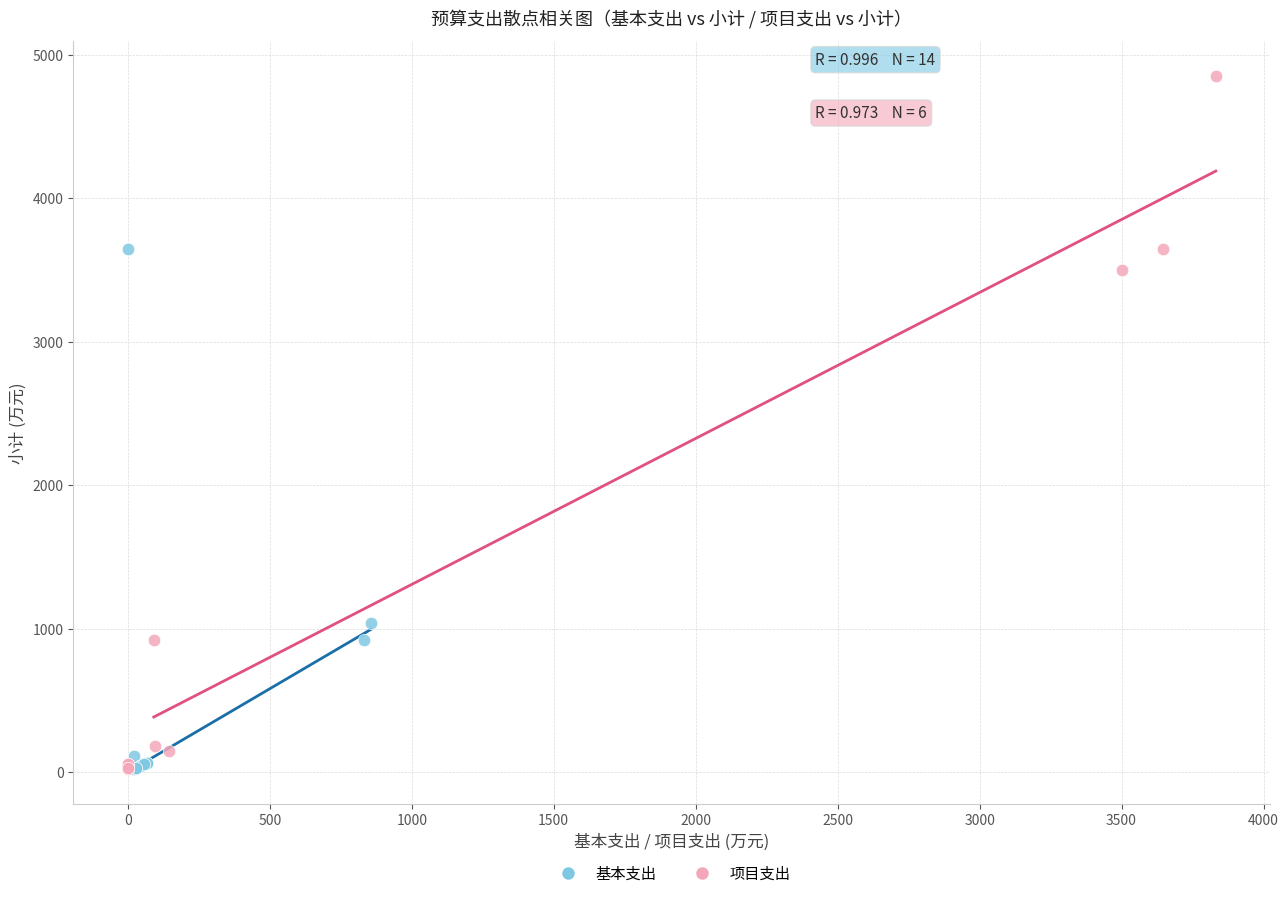

Which series has the widest spread of Y values?

项目支出